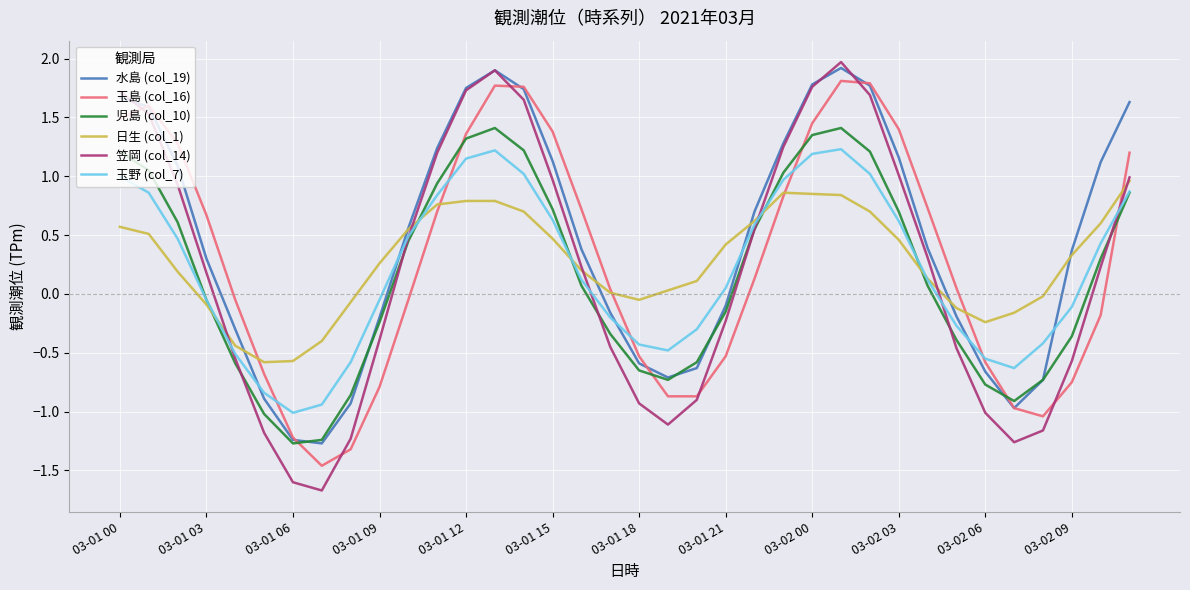

Which series has the widest spread of values?

笠岡 (col_14)